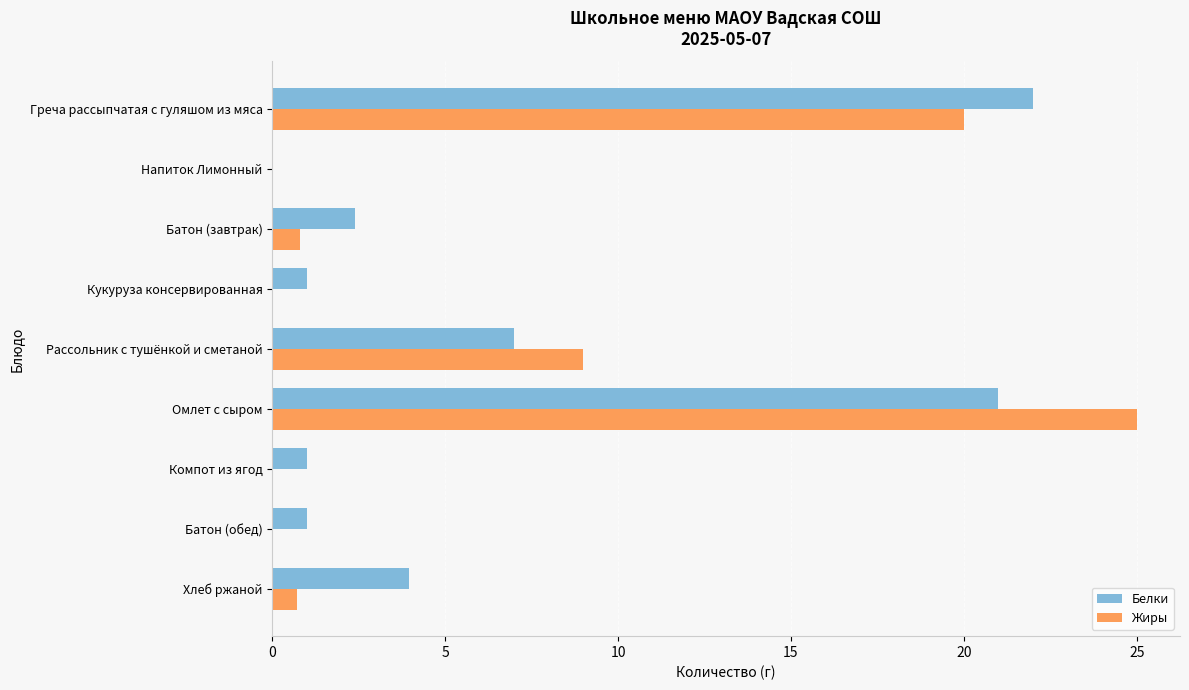

What is the sum of all Жиры values?

55.5